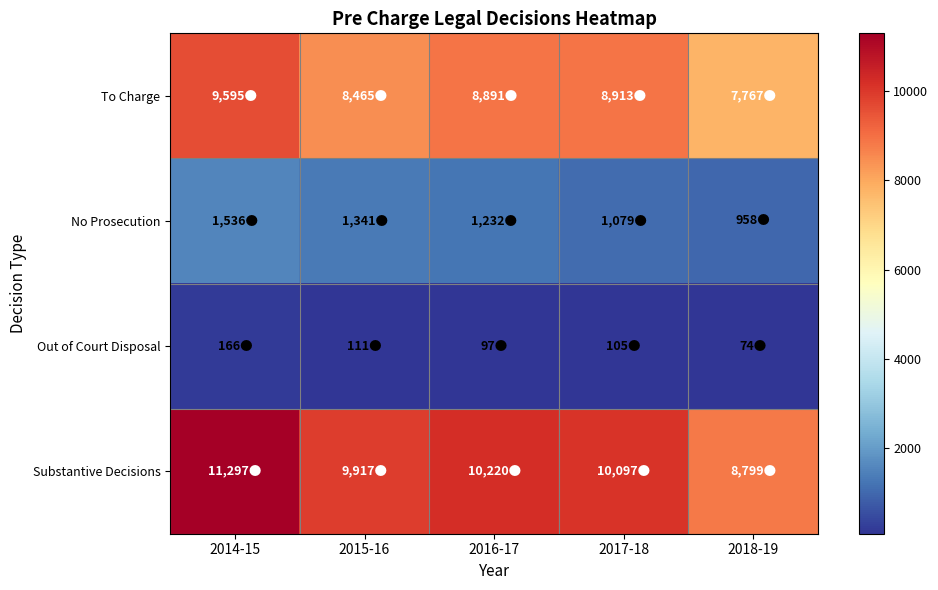

What is the spread (max minus min) of values at 2017-18?

9992